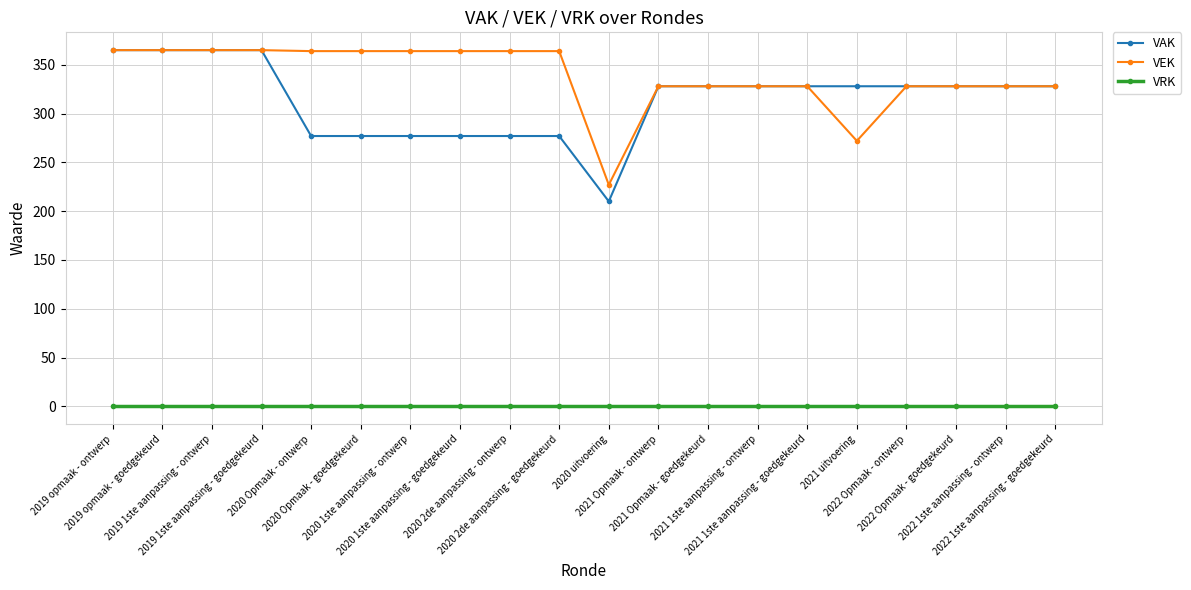

Is it true that VAK equals 210 at 2020 uitvoering?

True